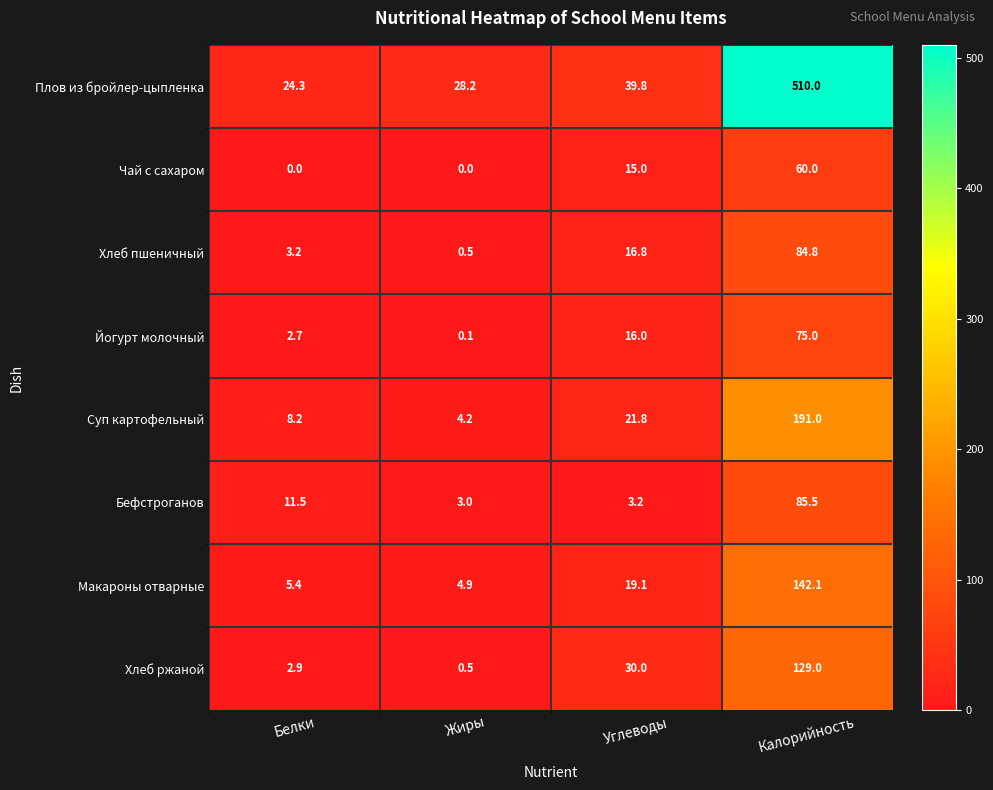

List the labels in order of Хлеб ржаной value, largest first.

Калорийность, Углеводы, Белки, Жиры